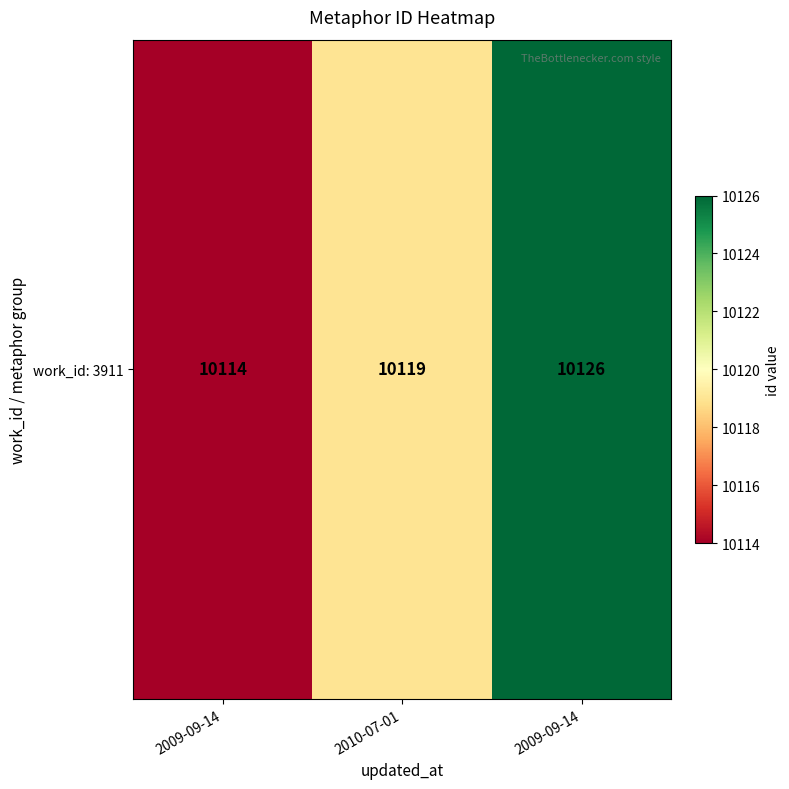

What is the sum of all values?

30359